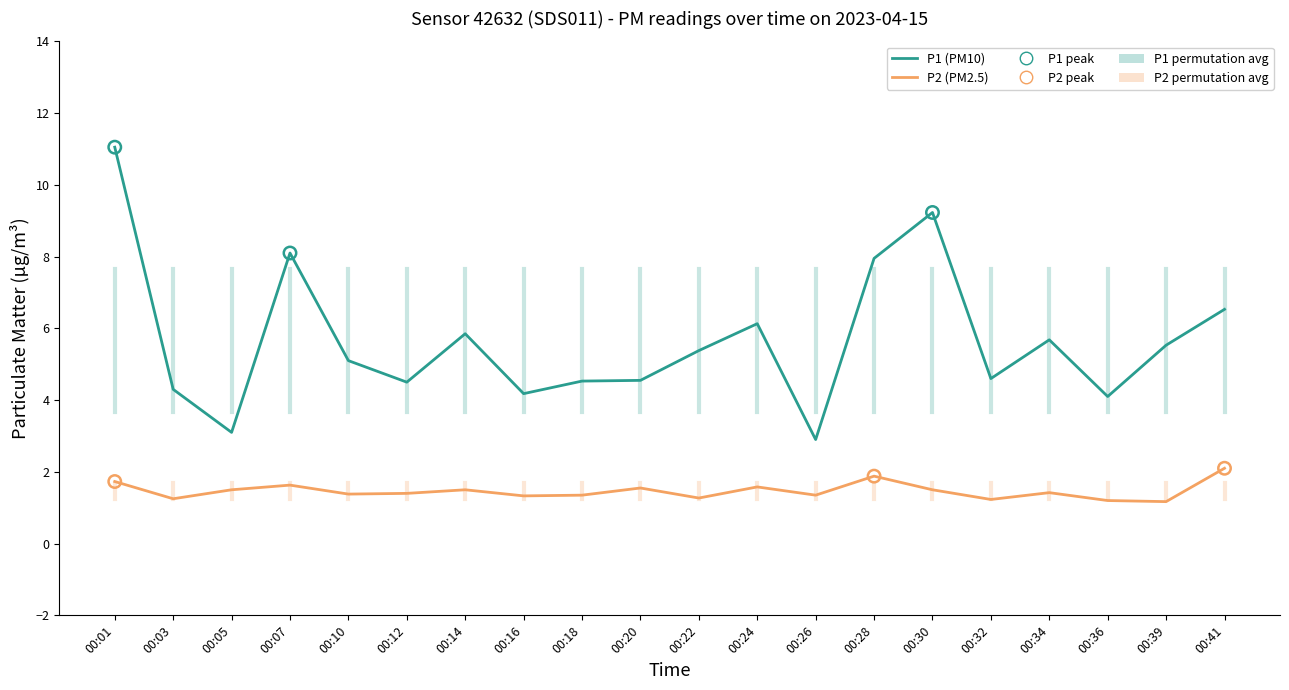

What is the total value across all series at 00:20?

6.1